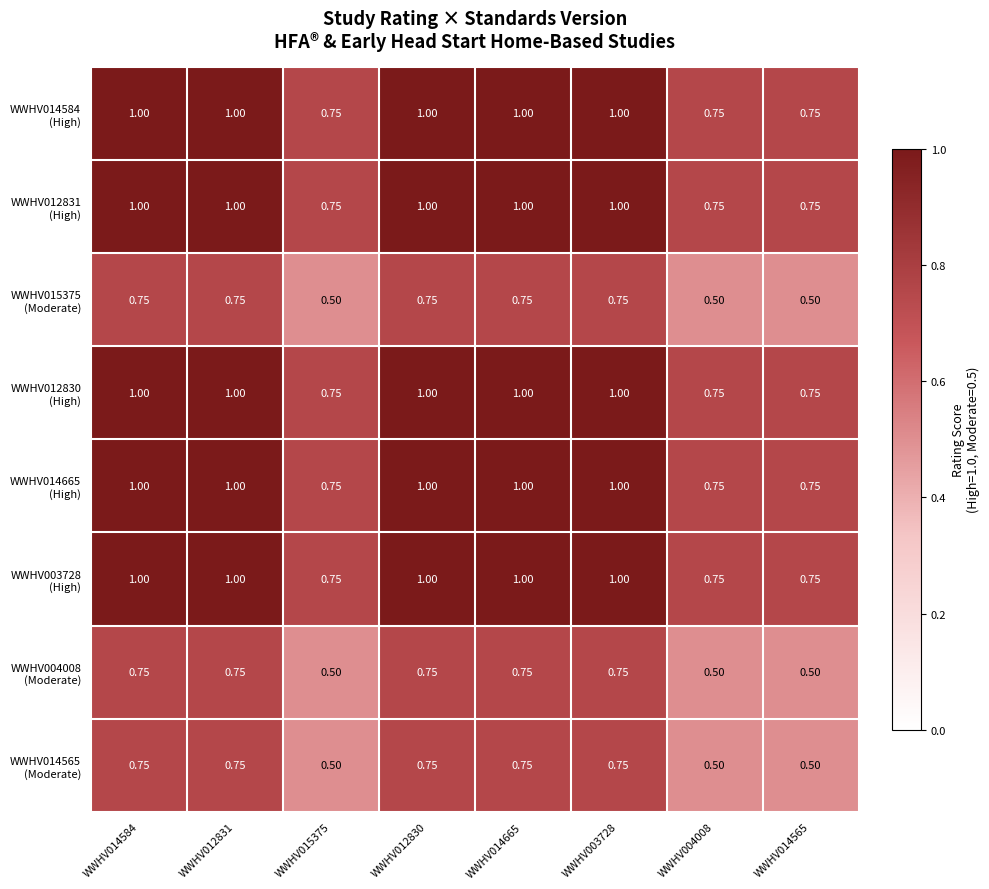

Rank the series by their maximum value, from lowest to highest.

WWHV015375 (Moderate), WWHV004008 (Moderate), WWHV014565 (Moderate), WWHV014584 (High), WWHV012831 (High), WWHV012830 (High), WWHV014665 (High), WWHV003728 (High)